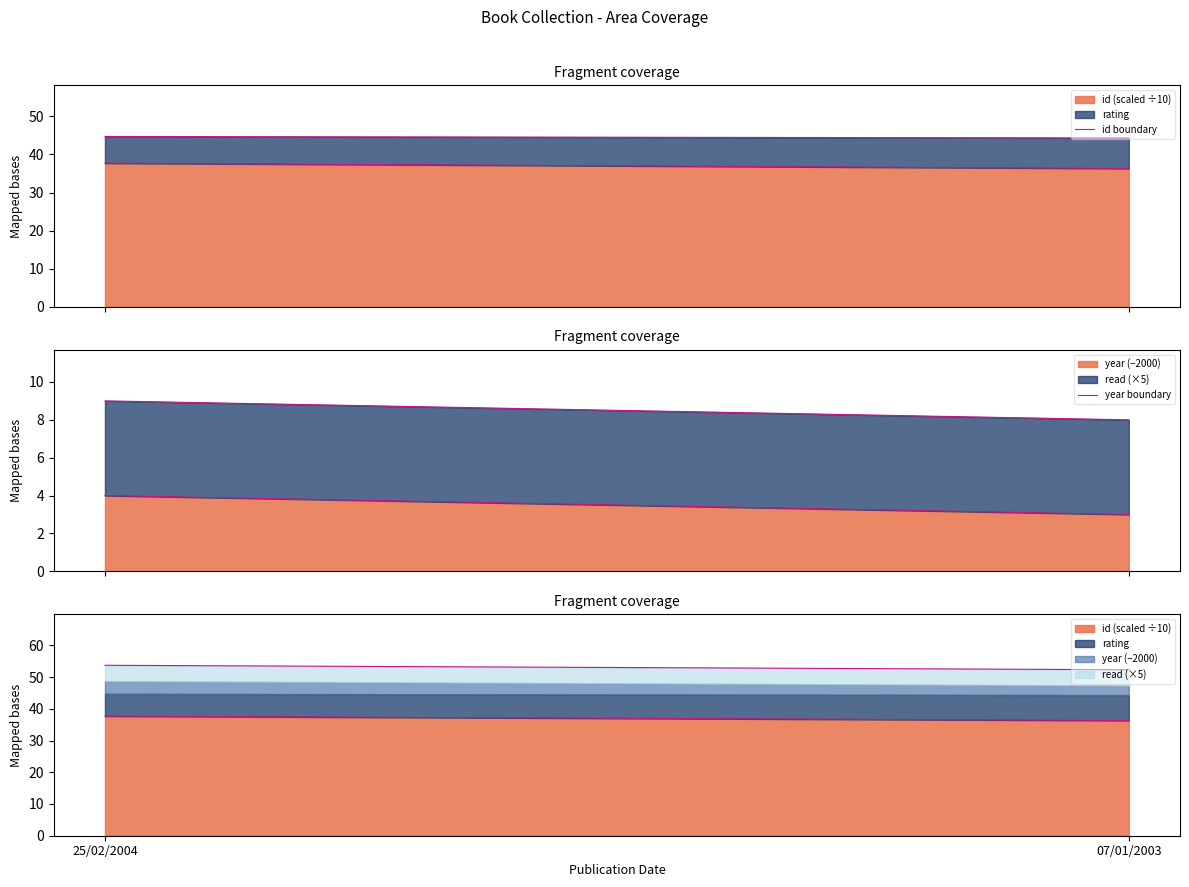

What is the value of the id boundary point at the 1st from the left?

37.7